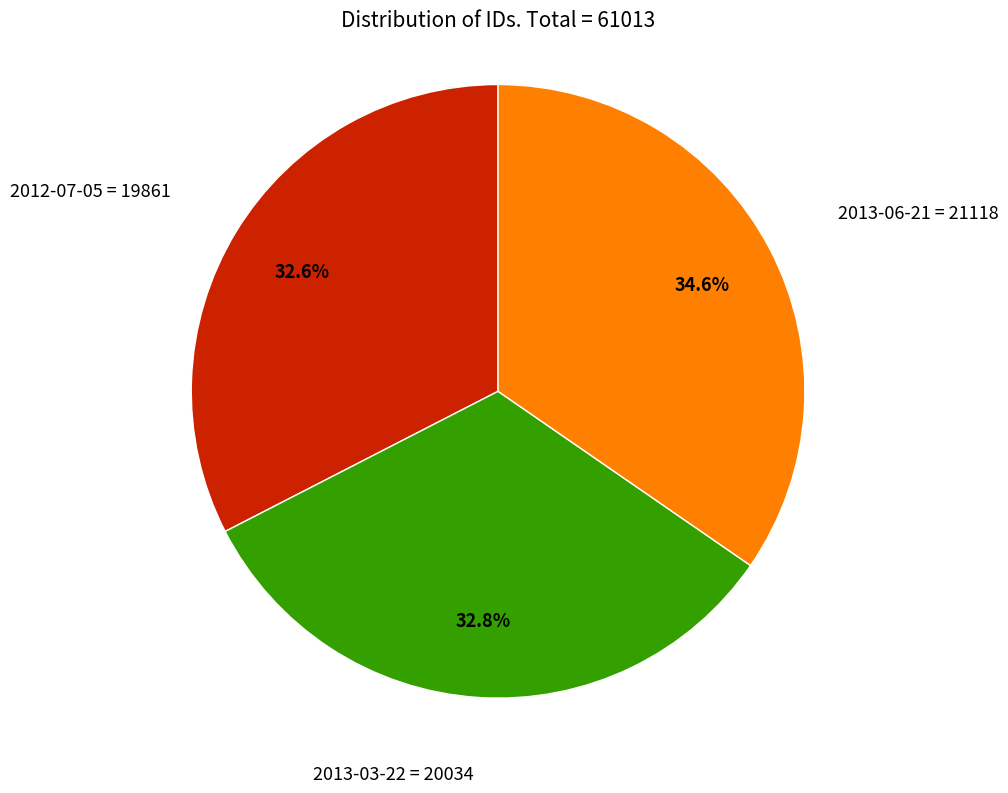

How many segments does this pie chart have?

3